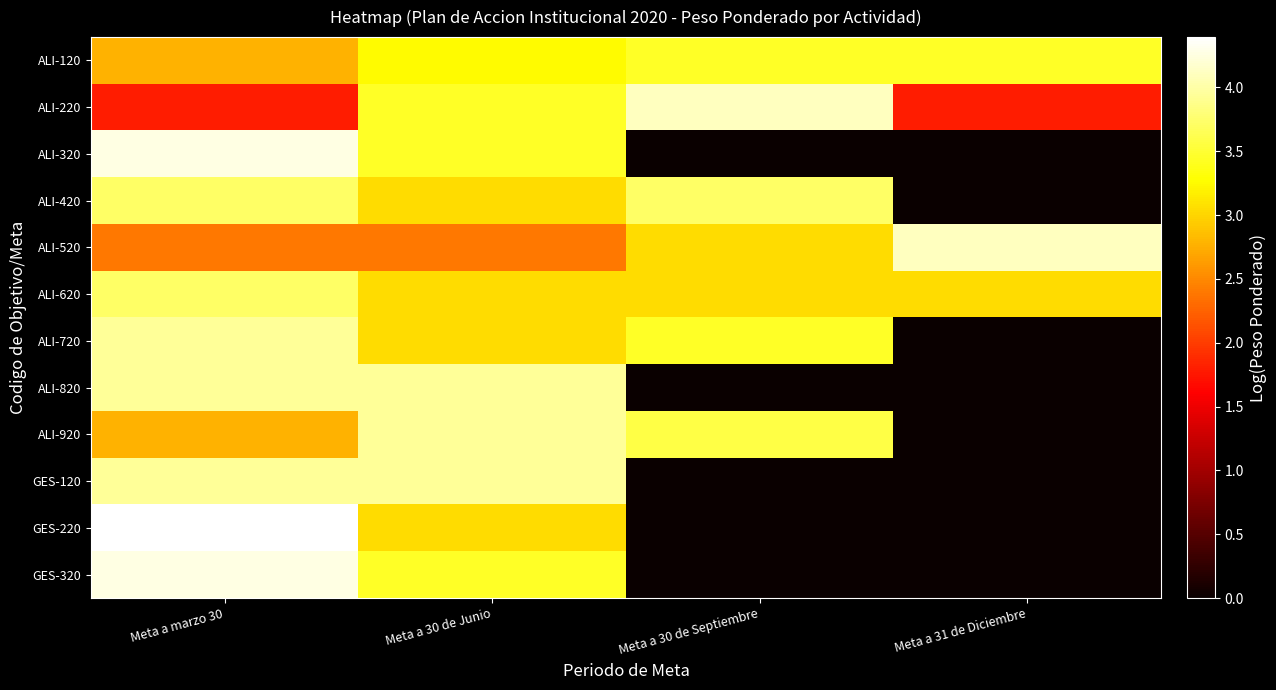

Which series has the largest range (max minus min)?

GES-220